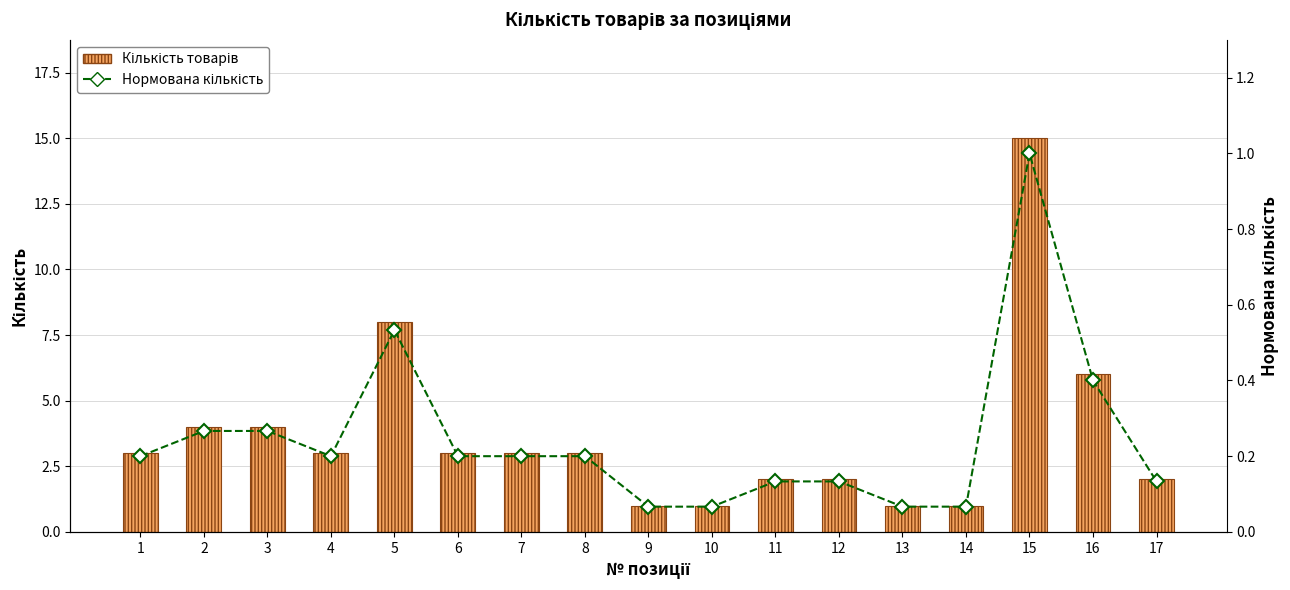

What is the value of the Нормована кількість bar at the 15th from the left?

1.0